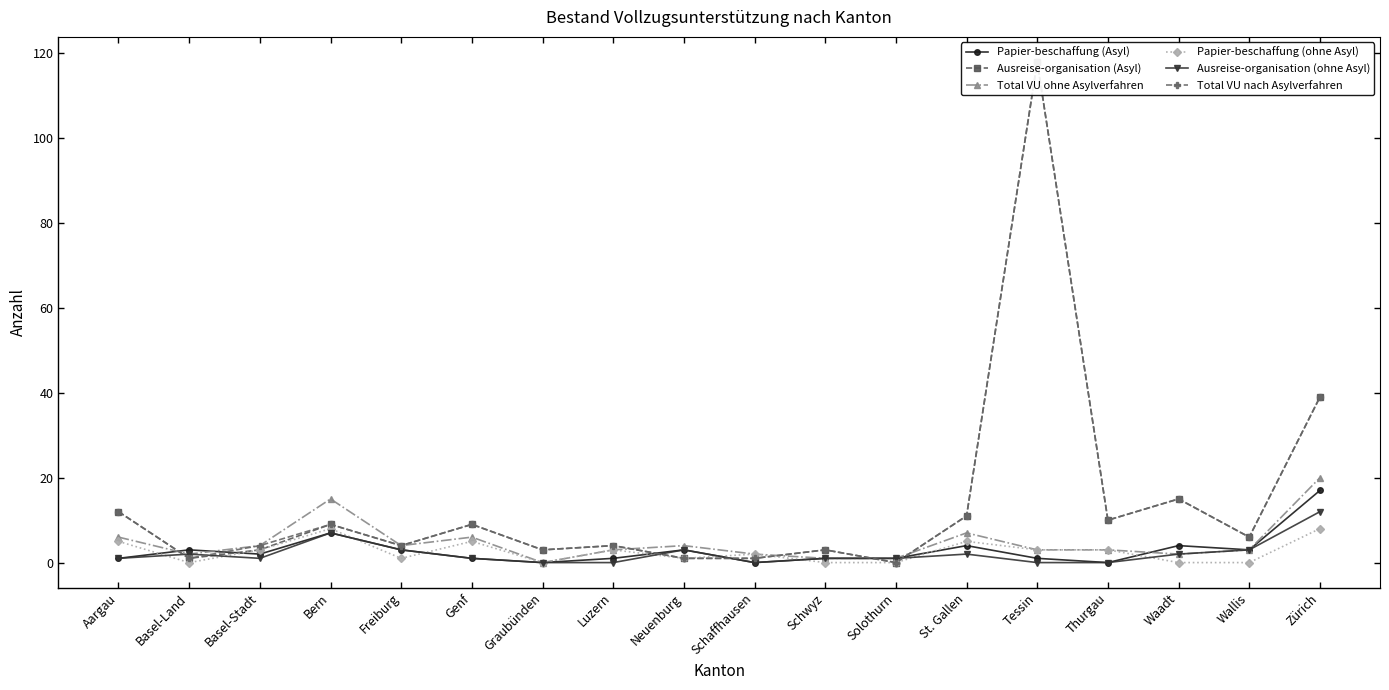

How many Papier-beschaffung (ohne Asyl) values are between 0 and 5?

16